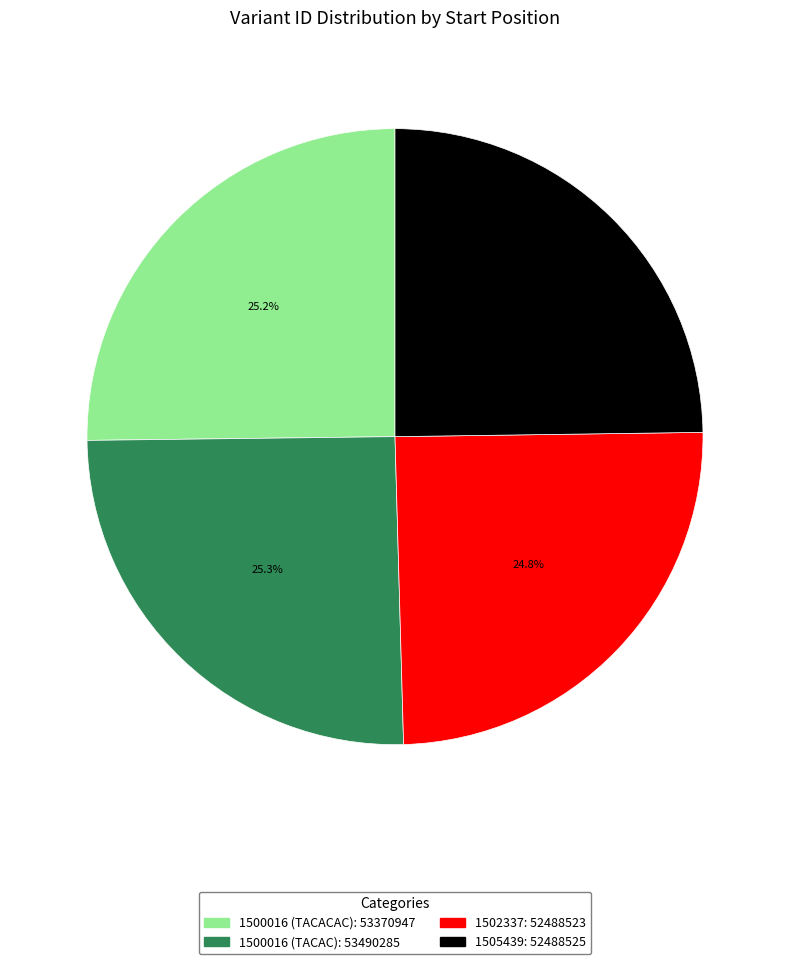

What portion of the pie excludes 1500016 (TACACAC)?

74.8%